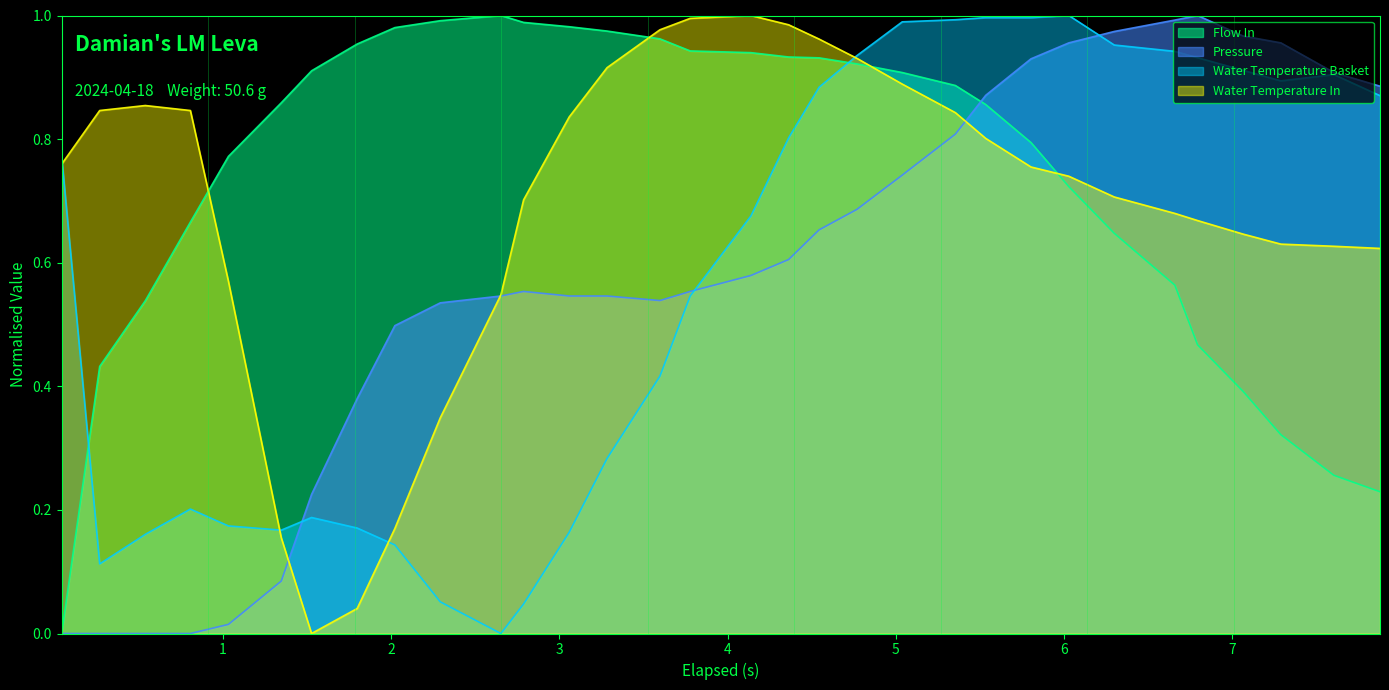

Reading left to right, transcribe all the data shown in this chart.

flow_in: 0.043=0.0	0.269=0.4	0.54=0.5	0.808=0.7	1.034=0.8	1.348=0.9	1.528=0.9	1.799=1.0	2.023=1.0	2.293=1.0	2.653=1.0	2.788=1.0	3.059=1.0	3.284=1.0	3.598=1.0	3.778=0.9	4.139=0.9	4.363=0.9	4.544=0.9	4.769=0.9	5.038=0.9	5.354=0.9	5.534=0.9	5.803=0.8	6.028=0.7	6.298=0.6	6.658=0.6	6.793=0.5	7.064=0.4	7.288=0.3	7.603=0.3	7.877=0.2
pressure: 0.043=0.0	0.269=0.0	0.54=0.0	0.808=0.0	1.034=0.0	1.348=0.1	1.528=0.2	1.799=0.4	2.023=0.5	2.293=0.5	2.653=0.5	2.788=0.6	3.059=0.5	3.284=0.5	3.598=0.5	3.778=0.6	4.139=0.6	4.363=0.6	4.544=0.7	4.769=0.7	5.038=0.7	5.354=0.8	5.534=0.9	5.803=0.9	6.028=1.0	6.298=1.0	6.658=1.0	6.793=1.0	7.064=1.0	7.288=1.0	7.603=0.9	7.877=0.9
water_temperature_basket: 0.043=0.8	0.269=0.1	0.54=0.2	0.808=0.2	1.034=0.2	1.348=0.2	1.528=0.2	1.799=0.2	2.023=0.1	2.293=0.1	2.653=0.0	2.788=0.0	3.059=0.2	3.284=0.3	3.598=0.4	3.778=0.5	4.139=0.7	4.363=0.8	4.544=0.9	4.769=0.9	5.038=1.0	5.354=1.0	5.534=1.0	5.803=1.0	6.028=1.0	6.298=1.0	6.658=0.9	6.793=0.9	7.064=0.9	7.288=0.9	7.603=0.9	7.877=0.9
water_temperature_in: 0.043=0.8	0.269=0.8	0.54=0.9	0.808=0.8	1.034=0.6	1.348=0.2	1.528=0.0	1.799=0.0	2.023=0.2	2.293=0.3	2.653=0.5	2.788=0.7	3.059=0.8	3.284=0.9	3.598=1.0	3.778=1.0	4.139=1.0	4.363=1.0	4.544=1.0	4.769=0.9	5.038=0.9	5.354=0.8	5.534=0.8	5.803=0.8	6.028=0.7	6.298=0.7	6.658=0.7	6.793=0.7	7.064=0.6	7.288=0.6	7.603=0.6	7.877=0.6